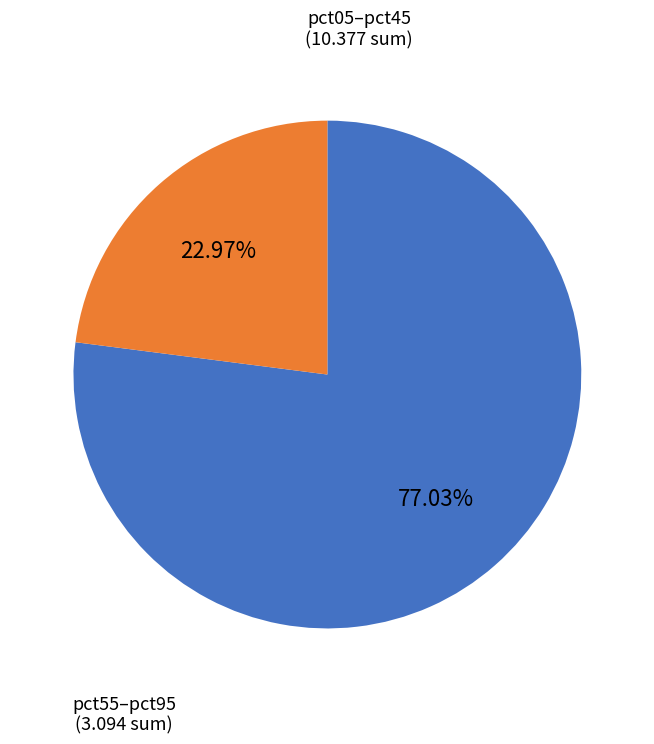

What is the largest slice in the pie chart?

pct05–pct45